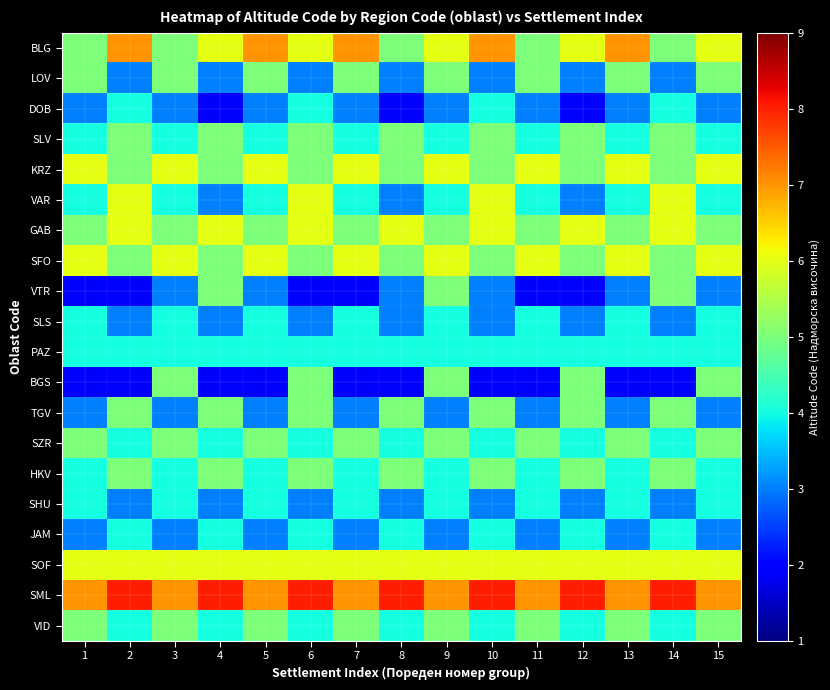

What is the minimum value shown in the chart?

2